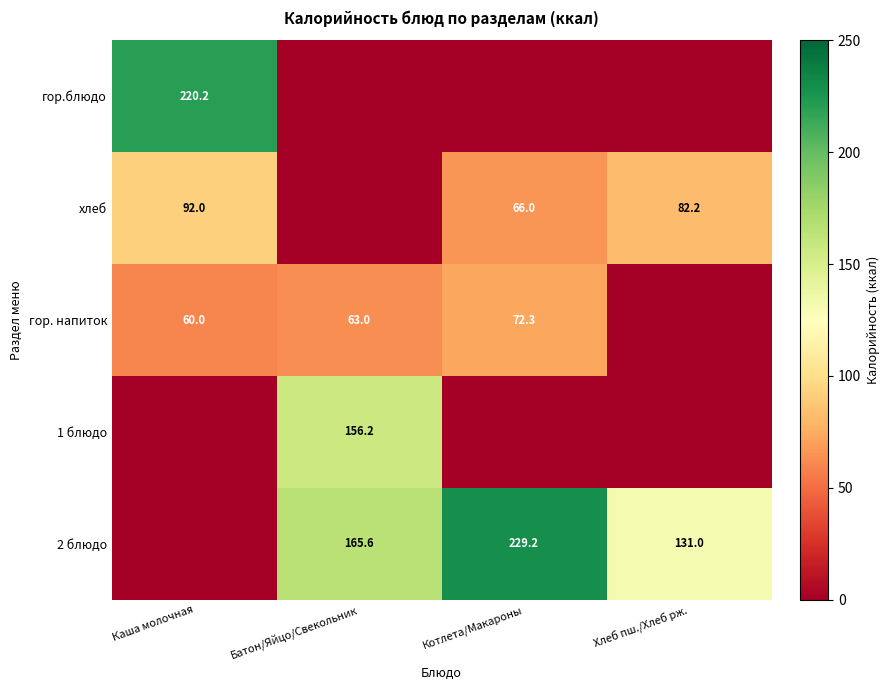

Is it true that 2 блюдо equals 229.2 at Котлета/Макароны?

True